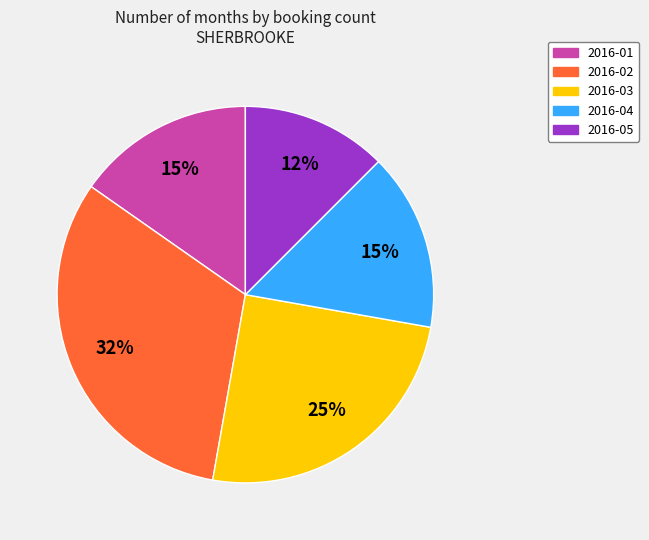

To the nearest percent, what is the average slice percentage?

20%